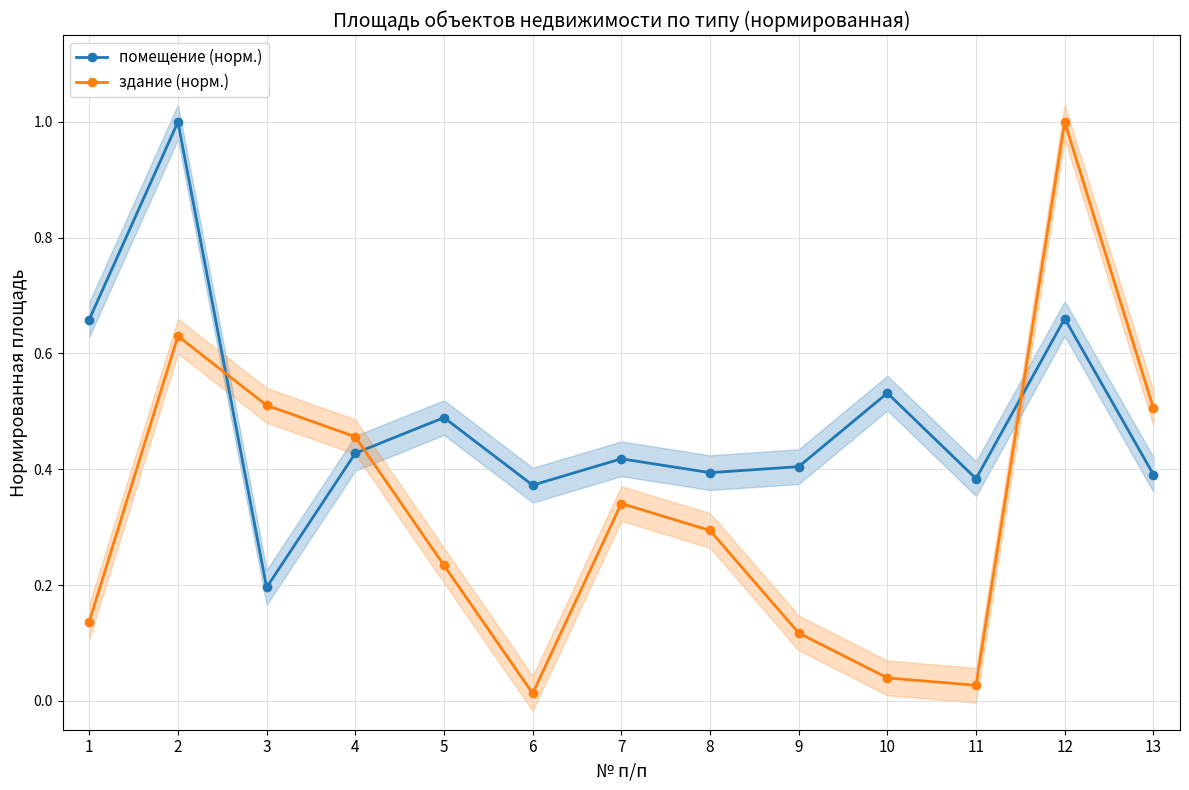

At which category does помещение (норм.) reach its first local valley?

3